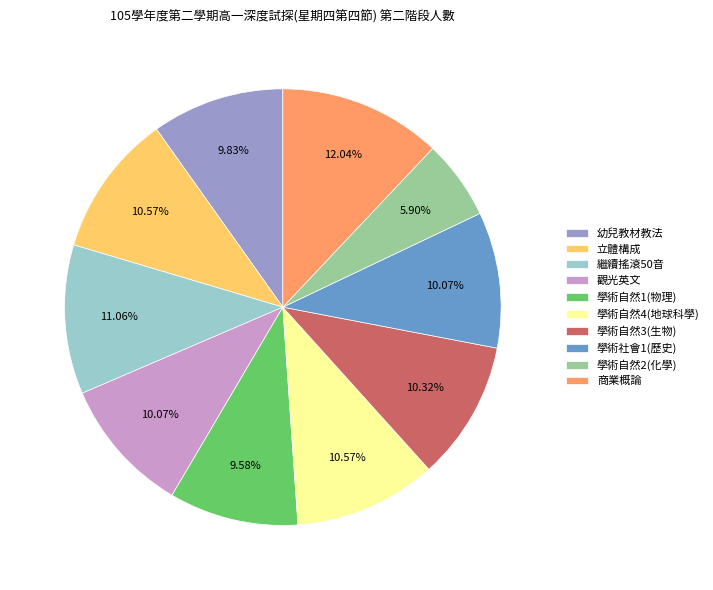

What is the total percentage of 學術自然1(物理) and 幼兒教材教法?

19.4%